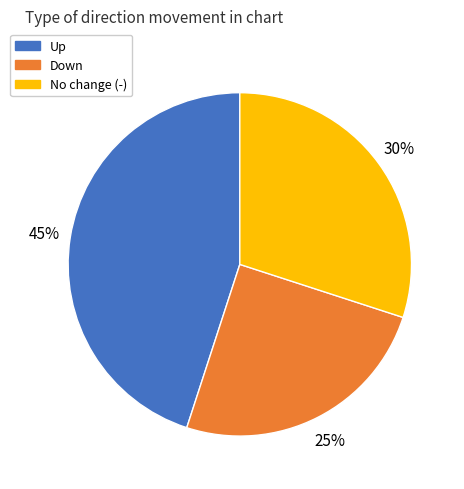

Is there a majority slice in this chart?

No